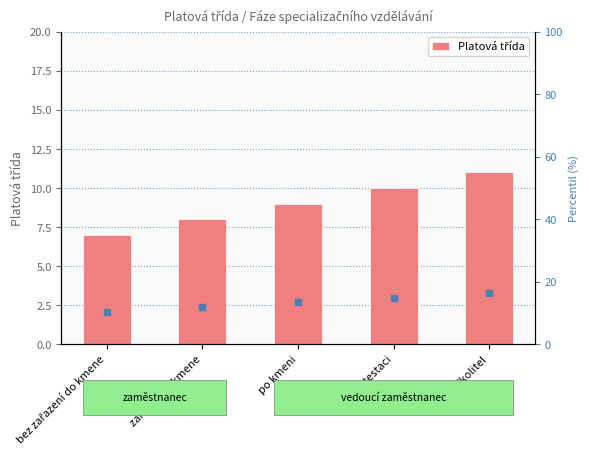

How many series are shown in this chart?

1